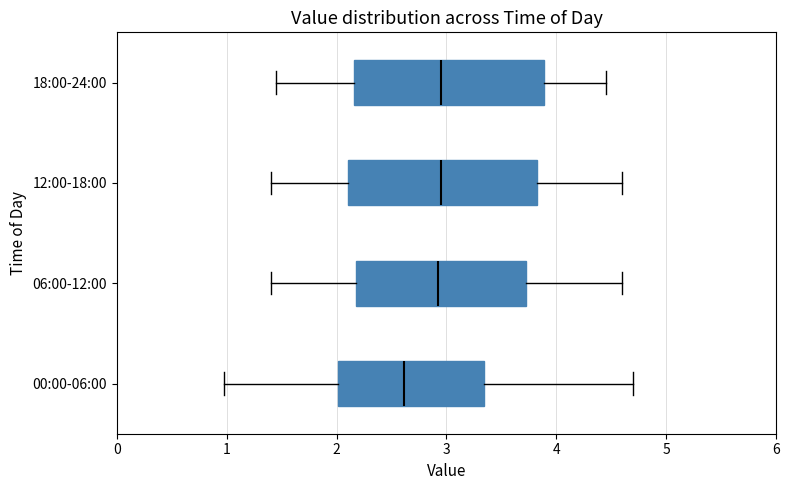

Reading bottom to top, read every box against the x-axis: the position of its median line, the range the box covers, and the ends of its whiskers. The values are not printed on the chart, so give them approximately, as read against the axis.

00:00-06:00: median 2.6, box 2.0 to 3.3, whiskers 1.0 to 4.7
06:00-12:00: median 2.9, box 2.2 to 3.7, whiskers 1.4 to 4.6
12:00-18:00: median 3.0, box 2.1 to 3.8, whiskers 1.4 to 4.6
18:00-24:00: median 3.0, box 2.2 to 3.9, whiskers 1.5 to 4.5